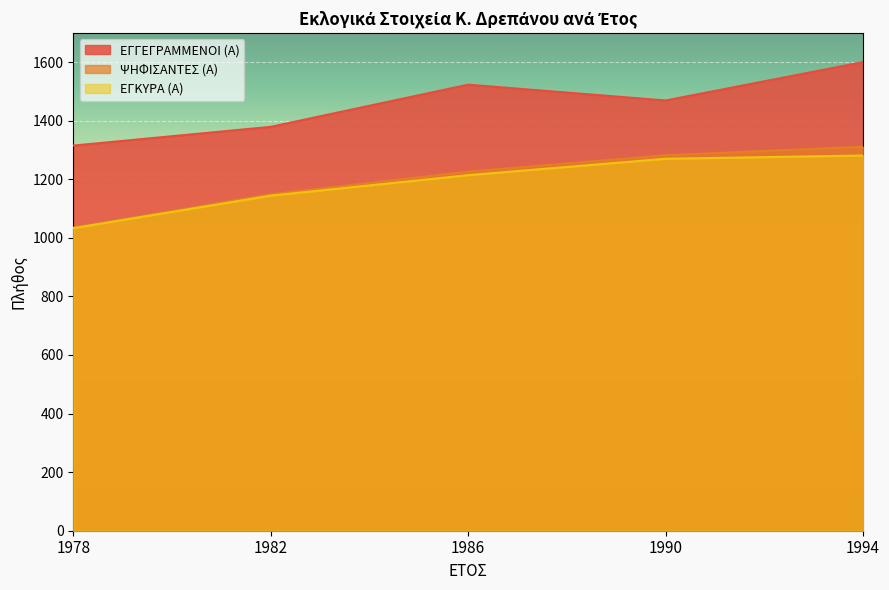

What is the highest value of the ΨΗΦΙΣΑΝΤΕΣ (Α) series?

1311